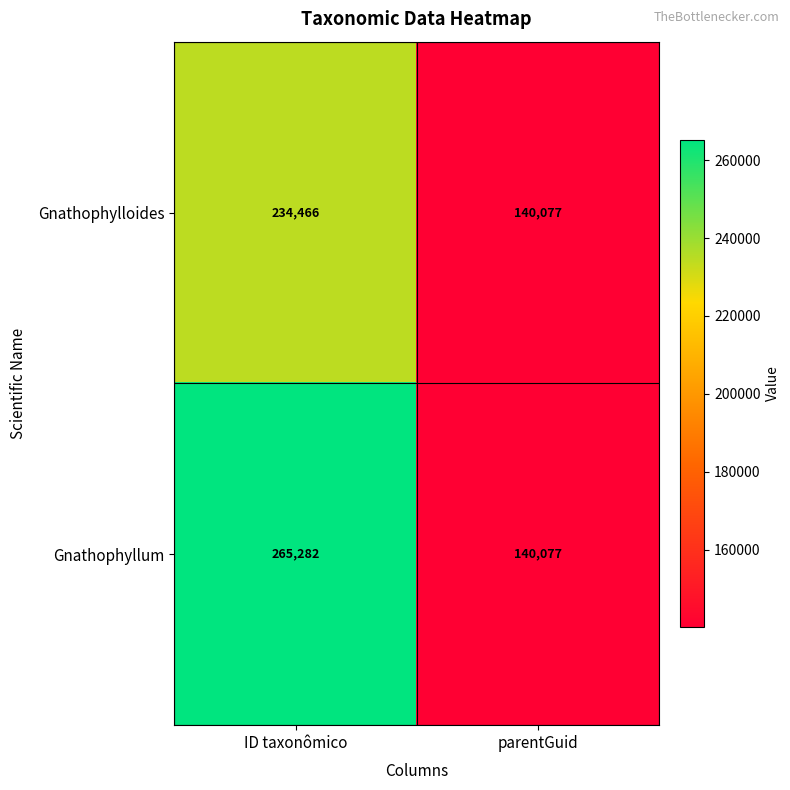

Reading left to right, transcribe all the data shown in this chart.

Gnathophylloides: ID taxonômico=234466	parentGuid=140077
Gnathophyllum: ID taxonômico=265282	parentGuid=140077